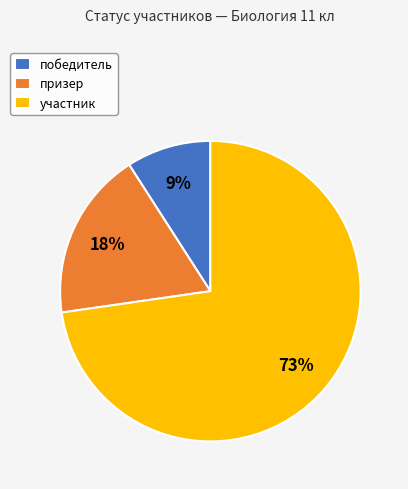

Do участник and призер together represent more than half of the pie?

Yes